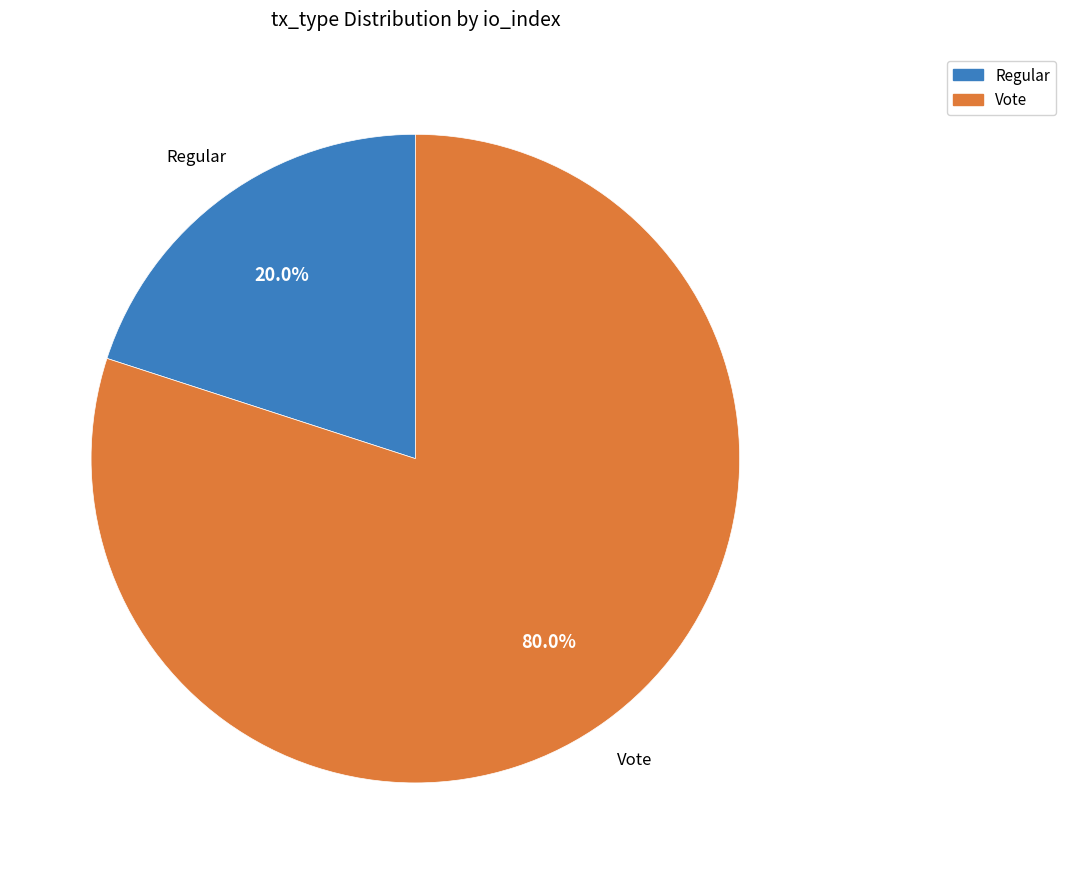

To the nearest percent, what is the difference between the largest and smallest slice percentages?

60%